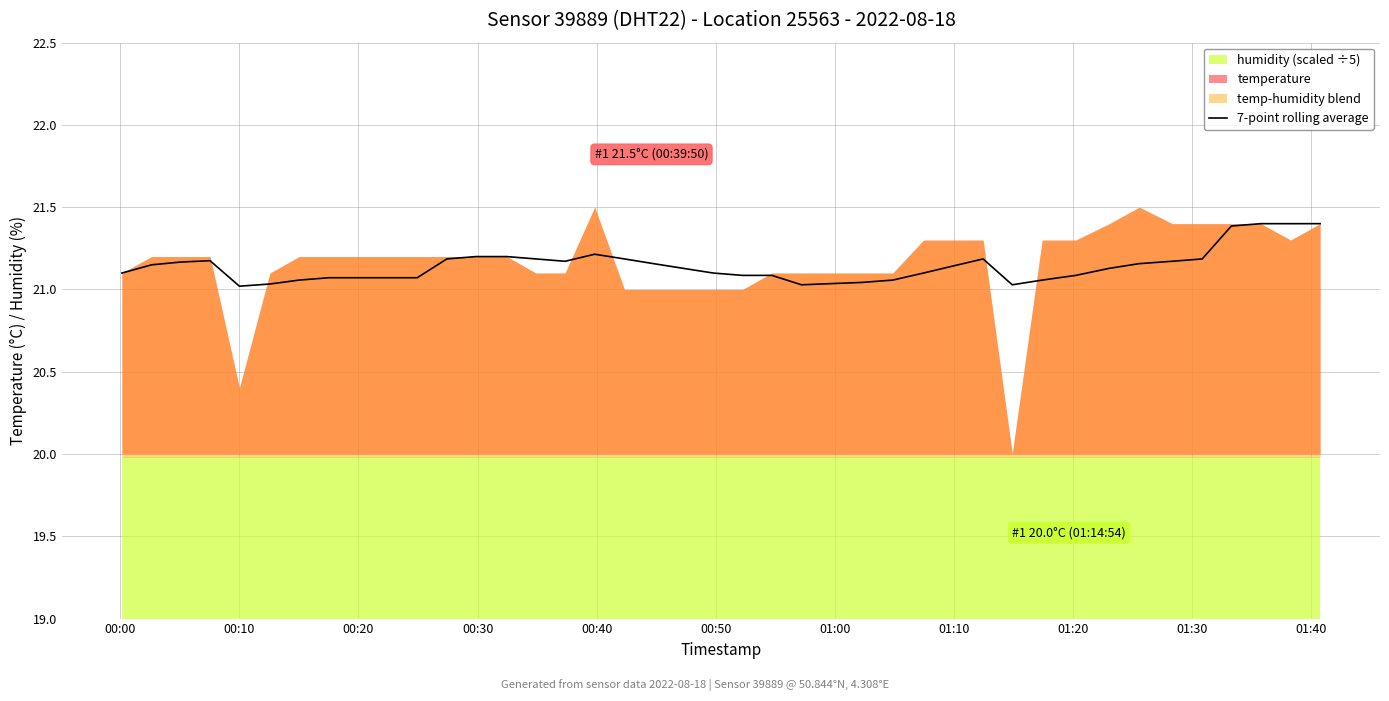

What is the maximum value for 7-point rolling average?

21.4